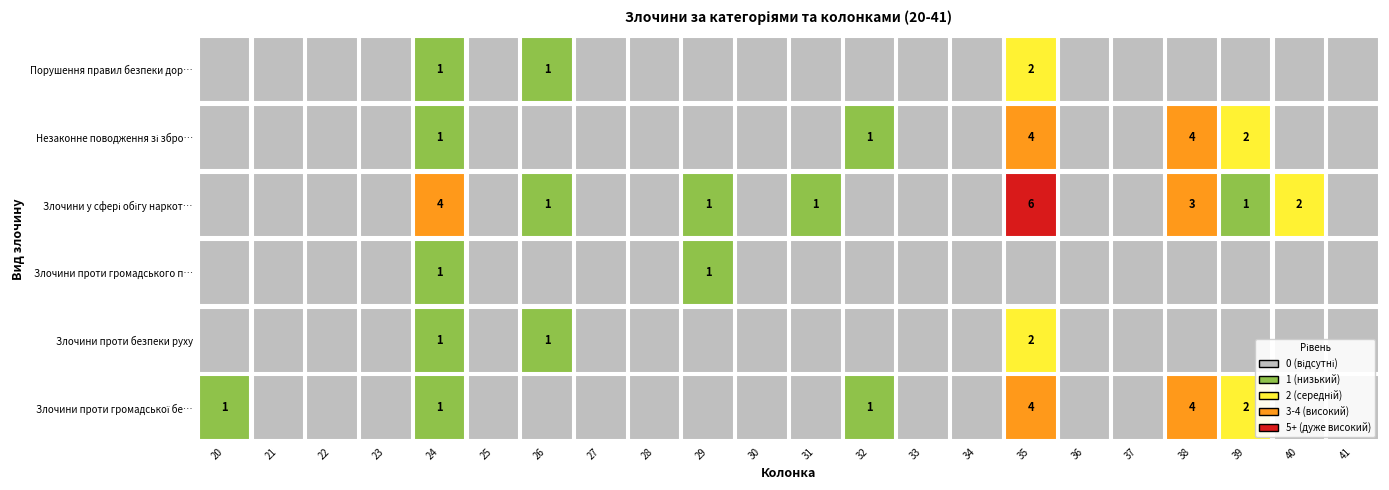

Reading left to right, transcribe all the data shown in this chart.

Злочини проти громадської безпеки: 1	0	0	0	1	0	0	0	0	0	0	0	1	0	0	4	0	0	4	2	0	0
Злочини проти безпеки руху: 0	0	0	0	1	0	1	0	0	0	0	0	0	0	0	2	0	0	0	0	0	0
Злочини проти громадського порядку: 0	0	0	0	1	0	0	0	0	1	0	0	0	0	0	0	0	0	0	0	0	0
Злочини у сфері обігу наркотиків: 0	0	0	0	4	0	1	0	0	1	0	1	0	0	0	6	0	0	3	1	2	0
Незаконне поводження зі зброєю: 0	0	0	0	1	0	0	0	0	0	0	0	1	0	0	4	0	0	4	2	0	0
Порушення правил безпеки дорожнього руху: 0	0	0	0	1	0	1	0	0	0	0	0	0	0	0	2	0	0	0	0	0	0